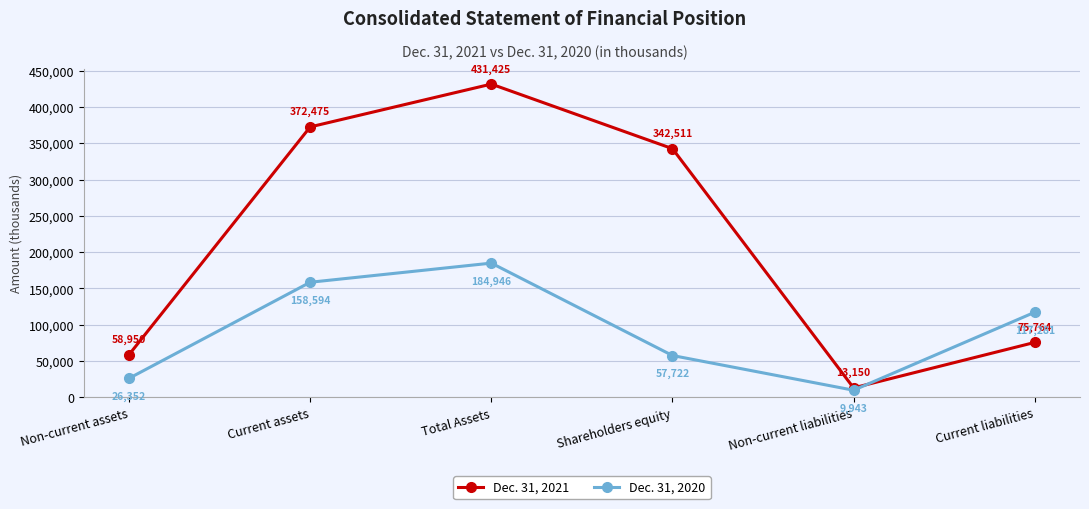

Reading left to right, transcribe all the data shown in this chart.

Dec. 31, 2021: Non-current assets=58950	Current assets=372475	Total Assets=431425	Shareholders equity=342511	Non-current liabilities=13150	Current liabilities=75764
Dec. 31, 2020: Non-current assets=26352	Current assets=158594	Total Assets=184946	Shareholders equity=57722	Non-current liabilities=9943	Current liabilities=117281